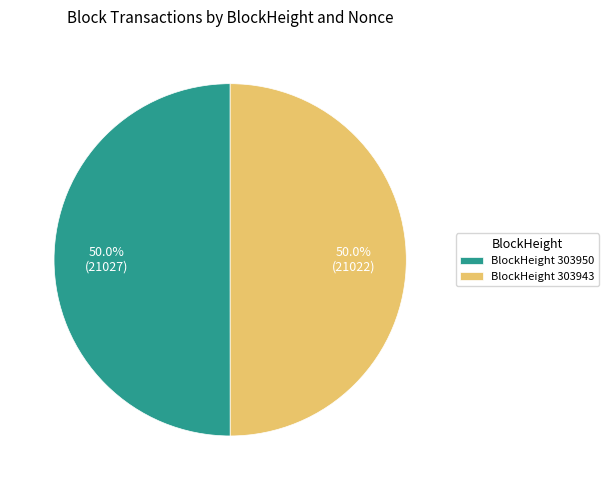

Do BlockHeight 303943 and BlockHeight 303950 together represent more than half of the pie?

Yes